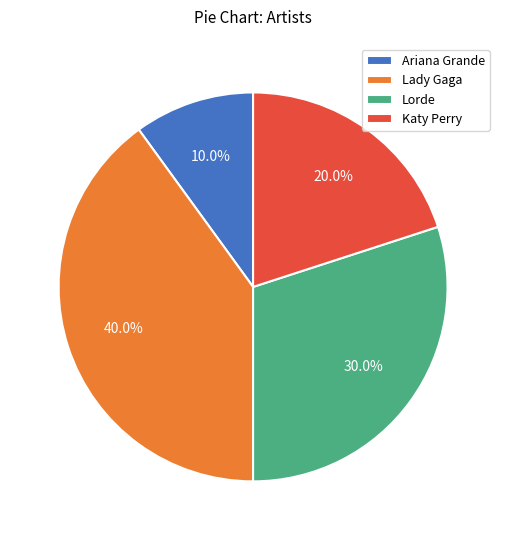

To the nearest percent, what is the difference between the Katy Perry and Lady Gaga slice percentages?

20%